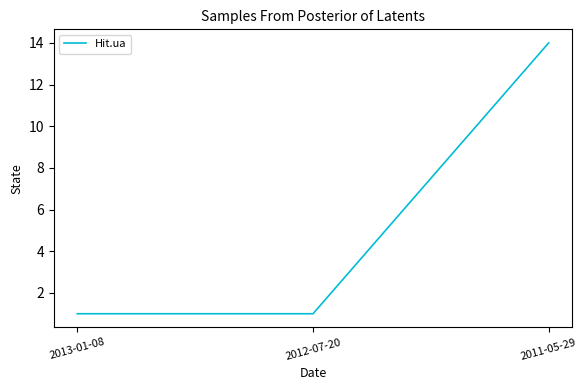

What is the difference between the values at 2011-05-29 and 2013-01-08?

13